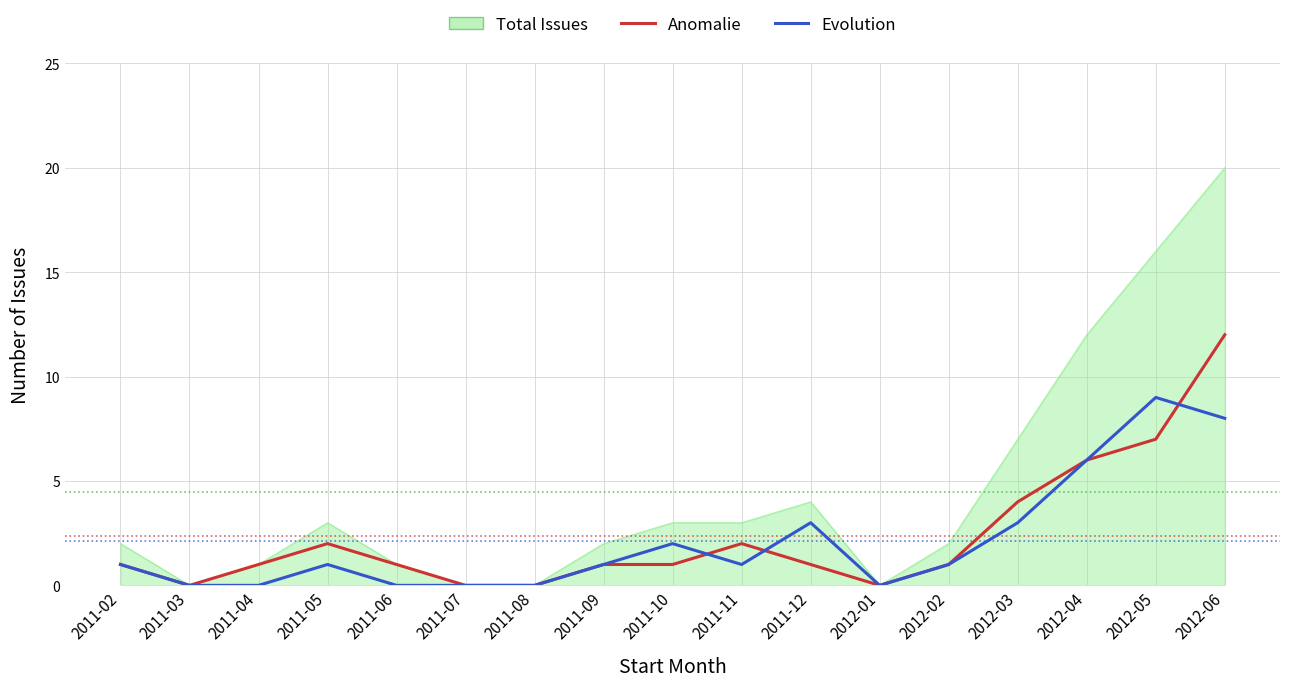

What position from the right is 2011-04?

15